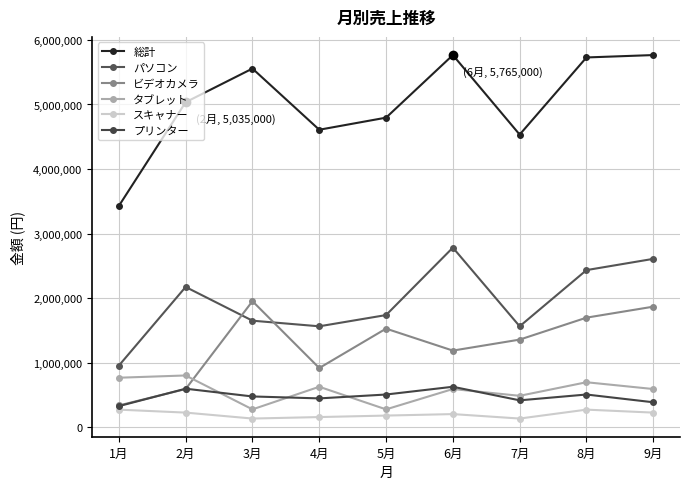

What is the difference between the maximum and minimum values in the スキャナー series?

138000